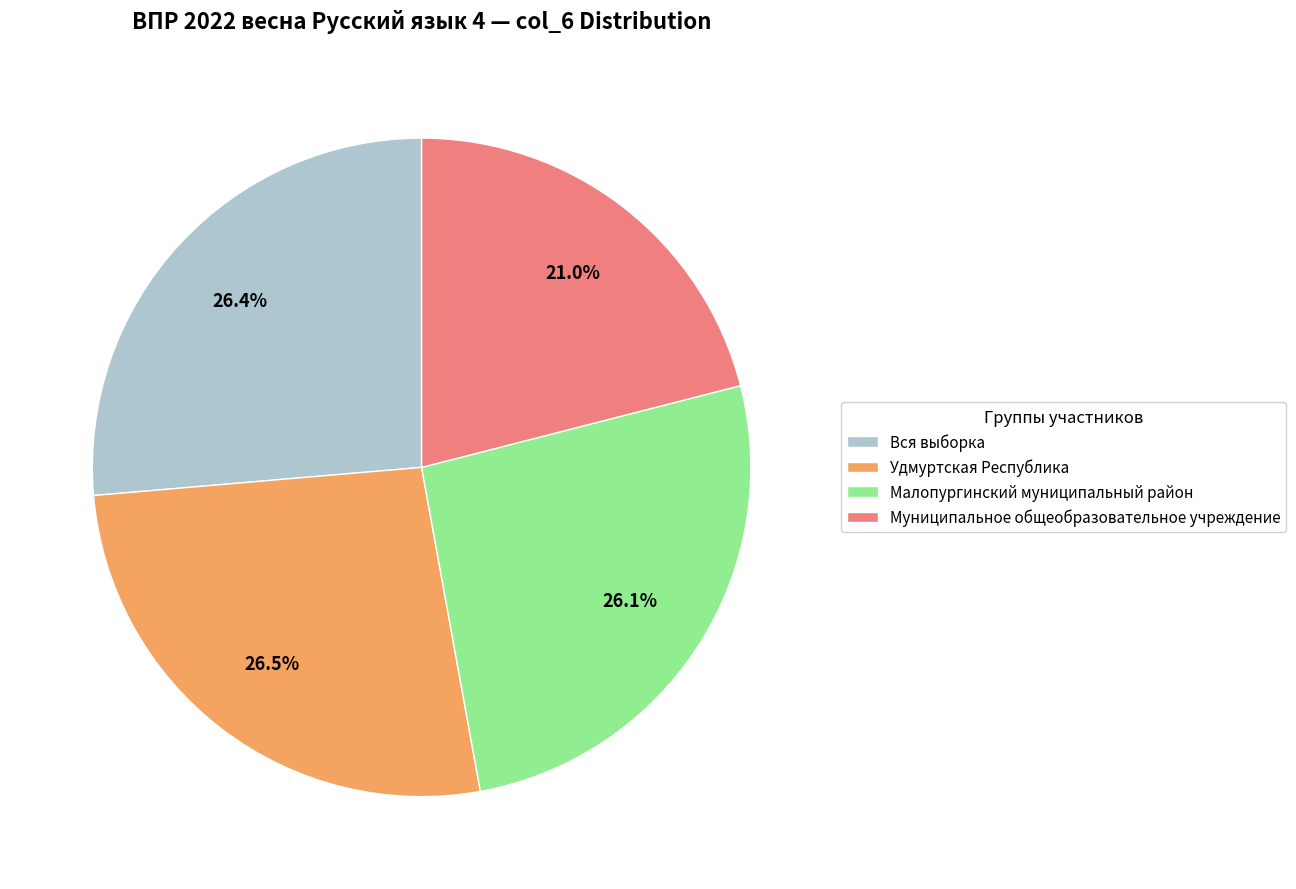

Combined, do Муниципальное общеобразовательное учреждение and Вся выборка account for over 50%?

No